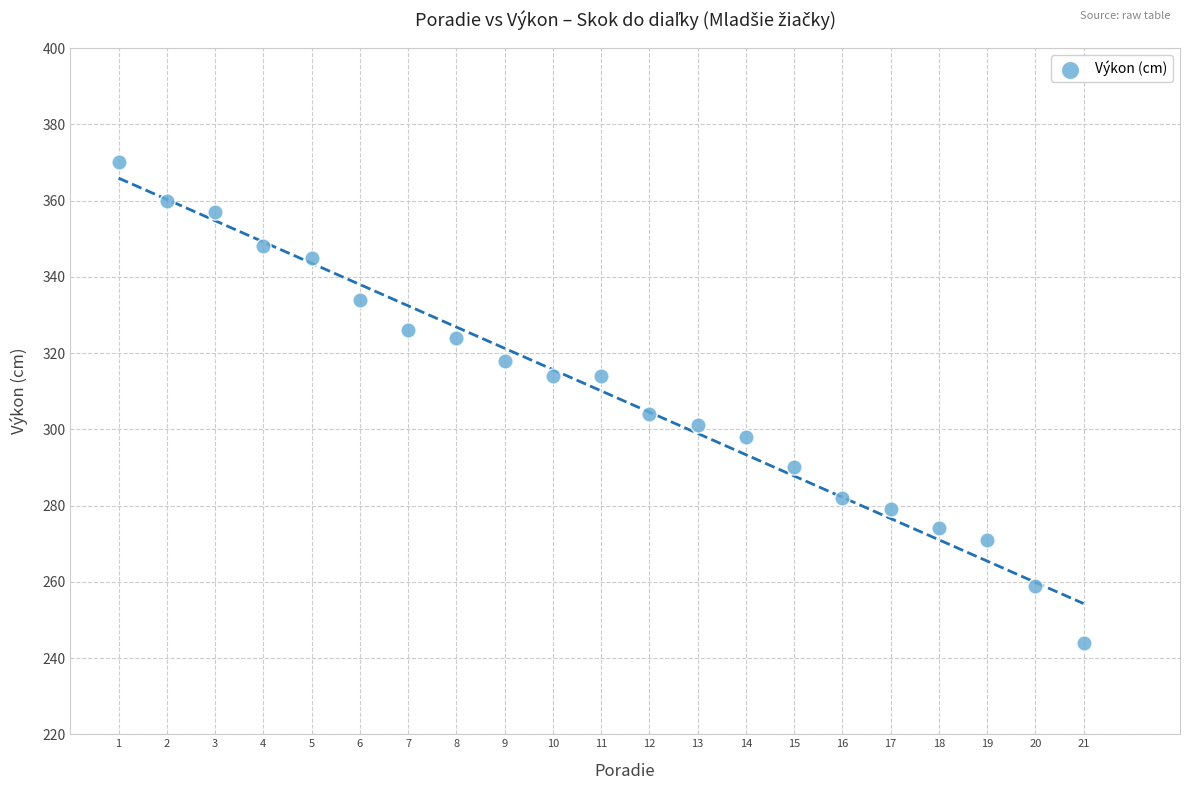

What Y value in the scatter plot is closest to 307?

304